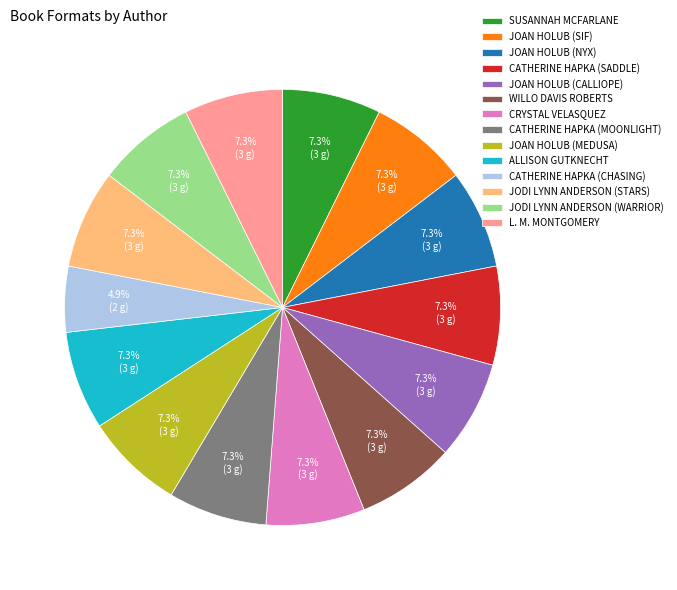

Count the number of slices in the pie.

14